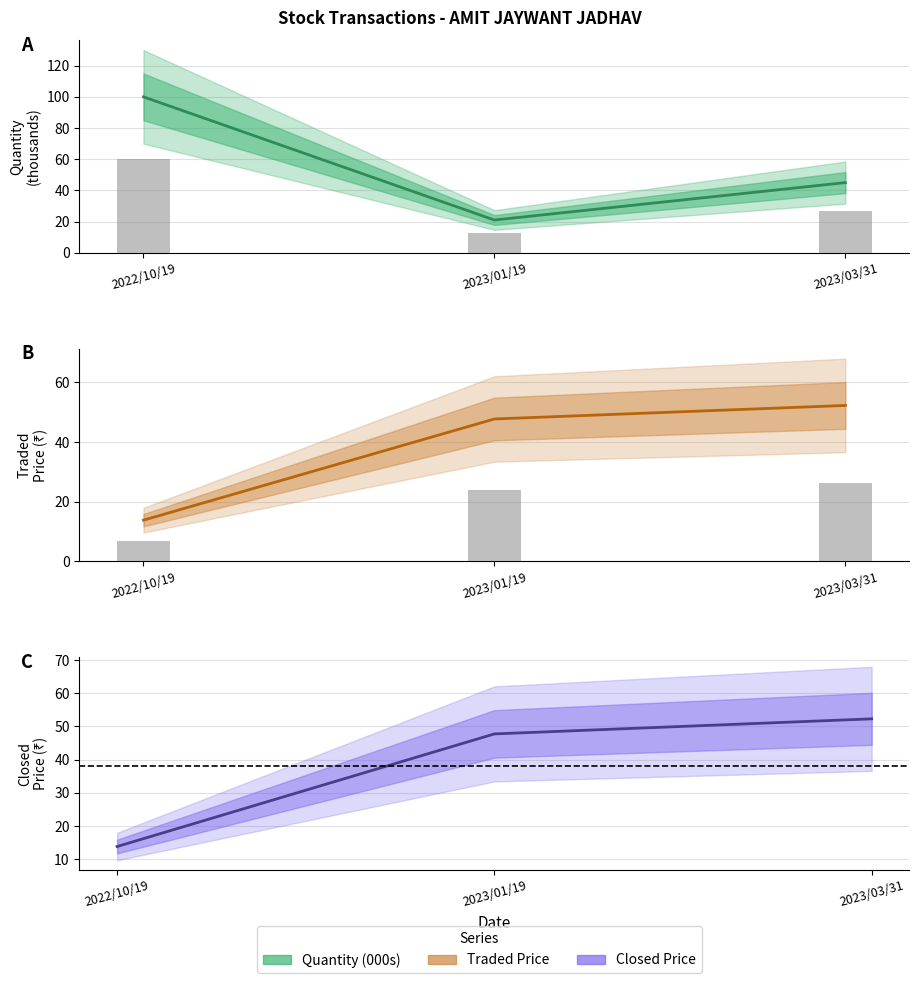

The Closed series shows 47.8 at 2023/01/19. True or false?

True